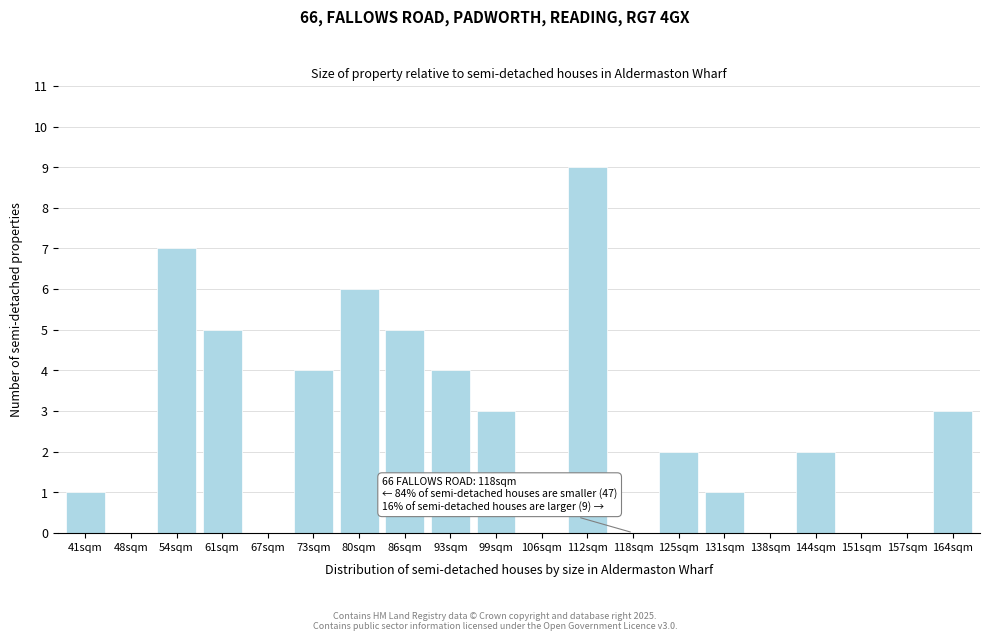

Reading right to left, extract all data points from this chart.

164sqm=3	157sqm=0	151sqm=0	144sqm=2	138sqm=0	131sqm=1	125sqm=2	118sqm=0	112sqm=9	106sqm=0	99sqm=3	93sqm=4	86sqm=5	80sqm=6	73sqm=4	67sqm=0	61sqm=5	54sqm=7	48sqm=0	41sqm=1